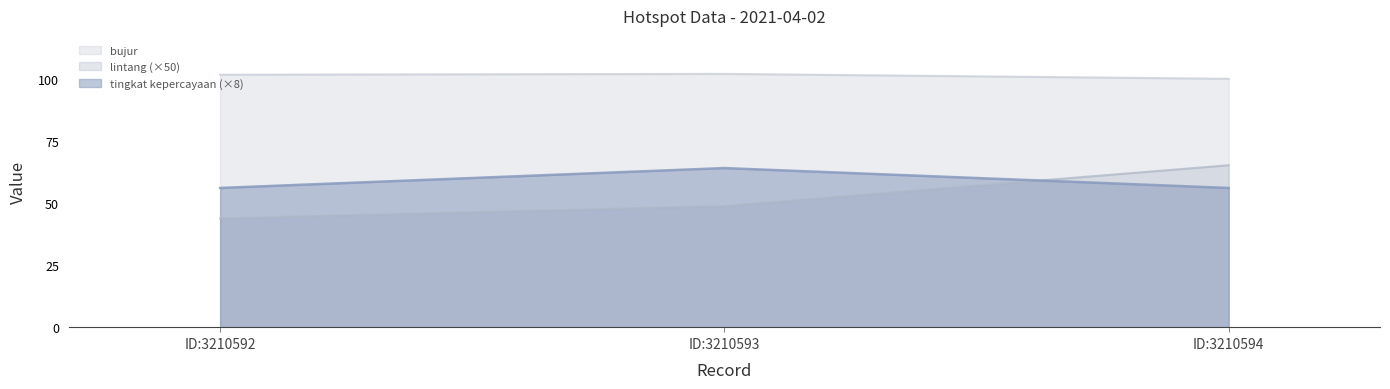

The lintang (×50) series shows 48.7 at ID:3210593. True or false?

True